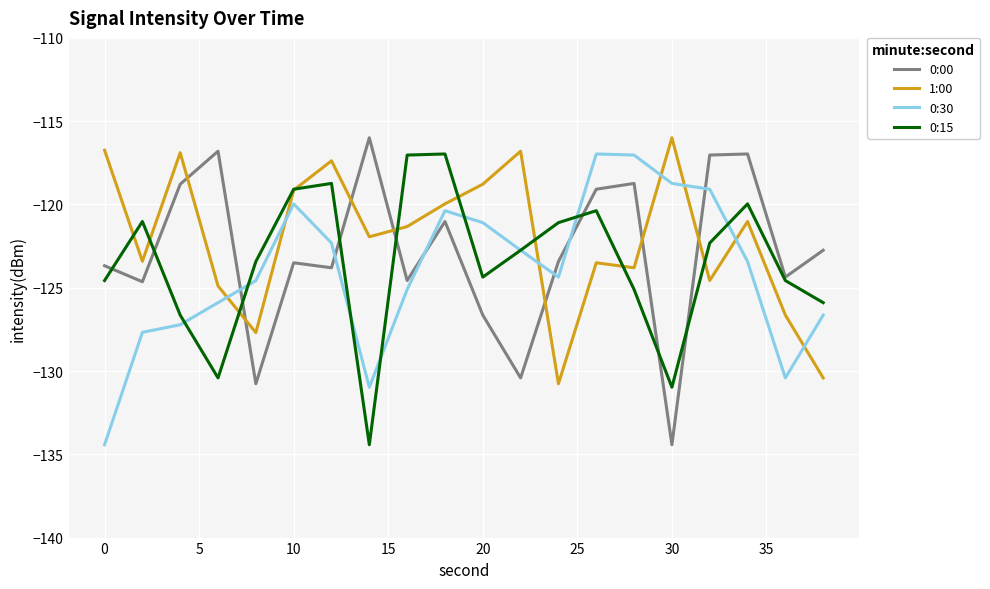

What is the smallest value displayed?

-134.4